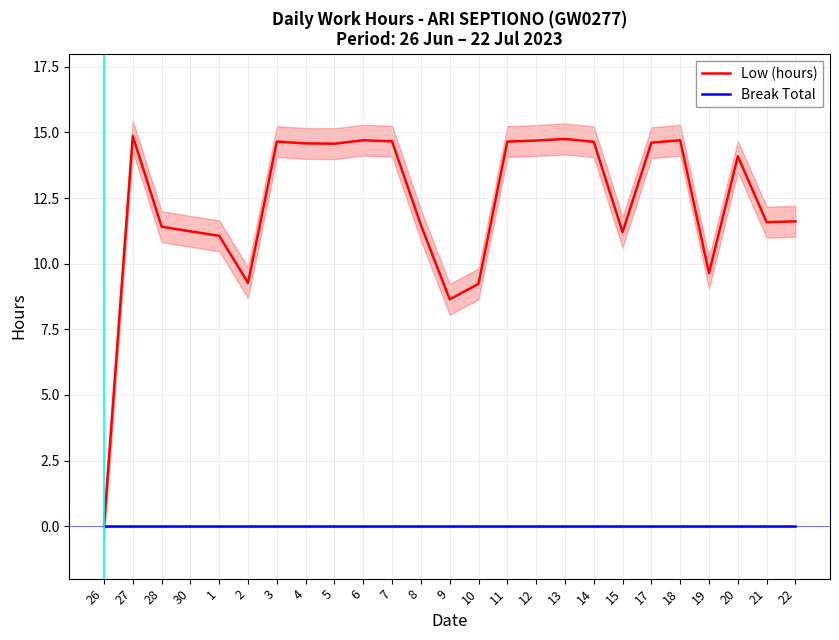

True or false: Low (hours) and Break Total cross at least once.

False